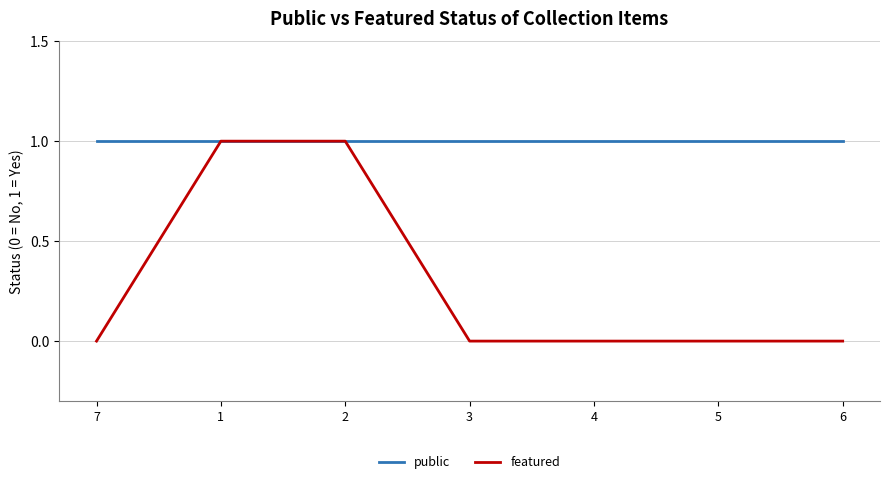

Which series has the largest total across all categories?

public